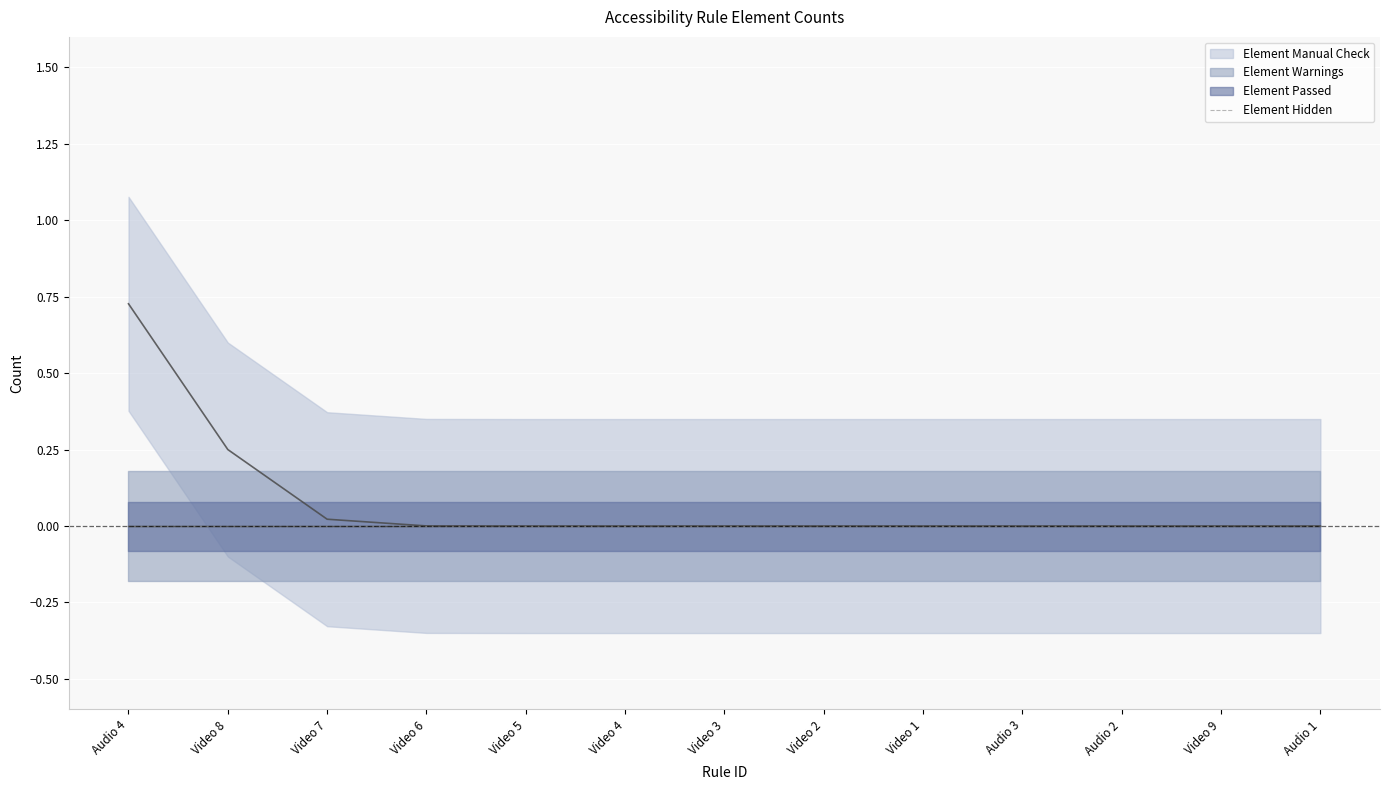

Reading left to right, what are all the values shown in this chart?

Element Manual Check: Audio 4=1	Video 8=0	Video 7=0	Video 6=0	Video 5=0	Video 4=0	Video 3=0	Video 2=0	Video 1=0	Audio 3=0	Audio 2=0	Video 9=0	Audio 1=0
Element Warnings: Audio 4=0	Video 8=0	Video 7=0	Video 6=0	Video 5=0	Video 4=0	Video 3=0	Video 2=0	Video 1=0	Audio 3=0	Audio 2=0	Video 9=0	Audio 1=0
Element Passed: Audio 4=0	Video 8=0	Video 7=0	Video 6=0	Video 5=0	Video 4=0	Video 3=0	Video 2=0	Video 1=0	Audio 3=0	Audio 2=0	Video 9=0	Audio 1=0
Element Hidden: Audio 4=0	Video 8=0	Video 7=0	Video 6=0	Video 5=0	Video 4=0	Video 3=0	Video 2=0	Video 1=0	Audio 3=0	Audio 2=0	Video 9=0	Audio 1=0